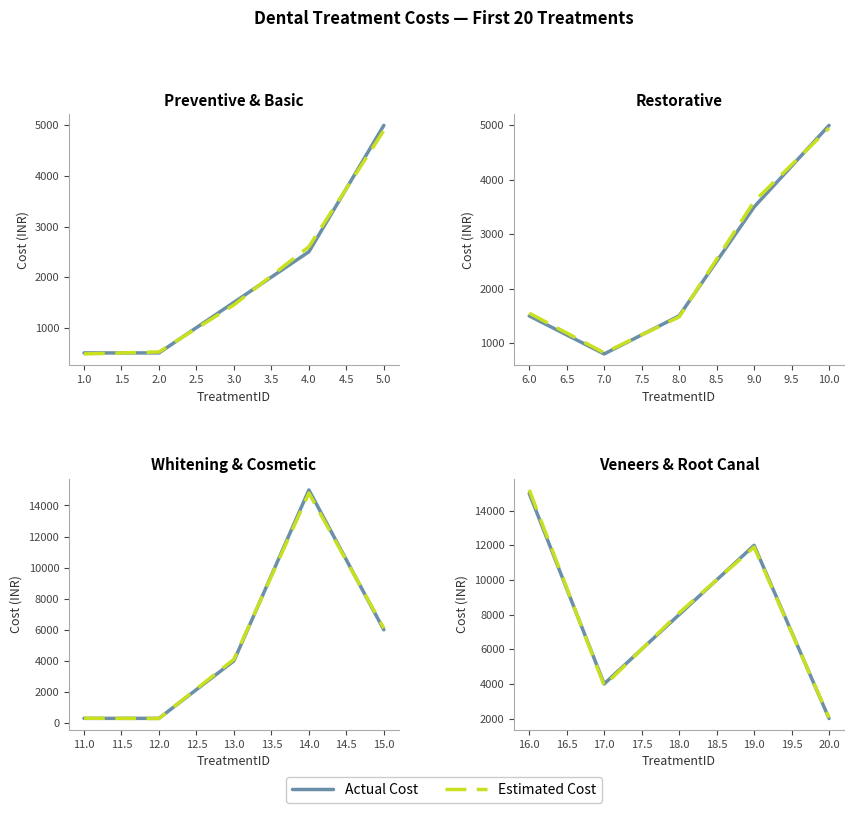

What is the difference between the maximum and minimum values in the Estimated Cost series?

13150